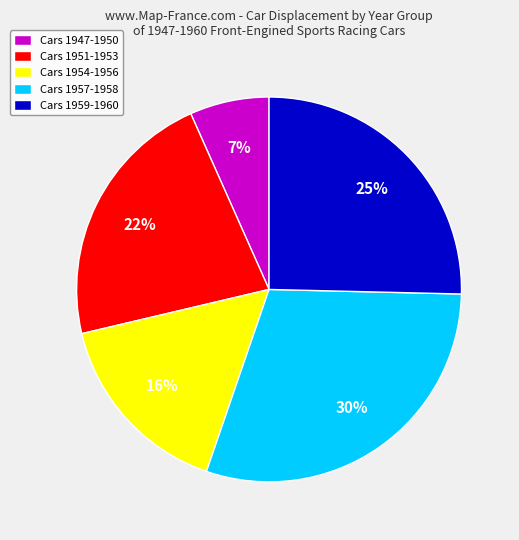

Do Cars 1957-1958 and Cars 1951-1953 together represent more than half of the pie?

Yes